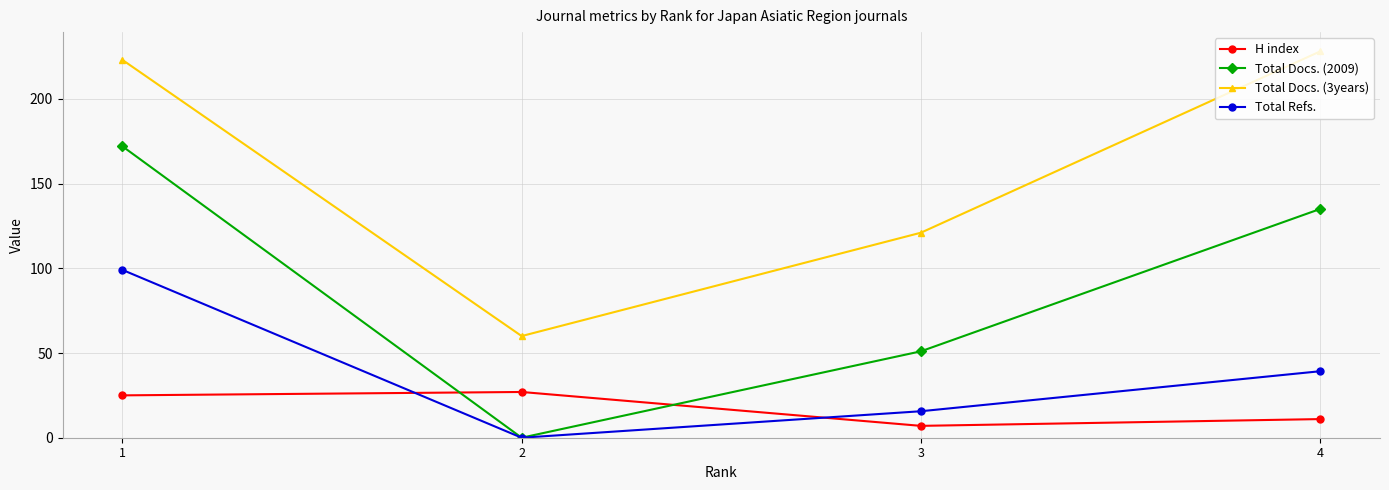

What is the spread (max minus min) of values at 3?

114.0